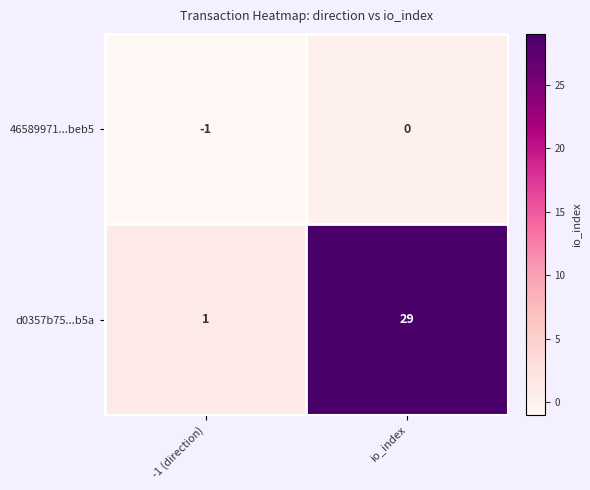

Which category has the lowest value in the d0357b75...b5a series?

-1 (direction)